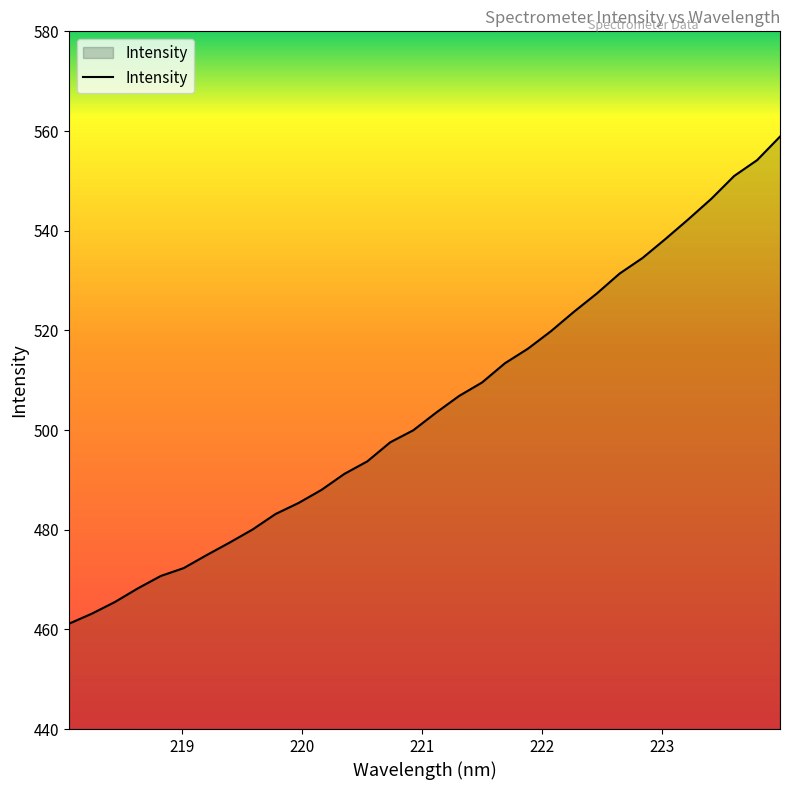

What is the minimum value shown in the chart?

461.1